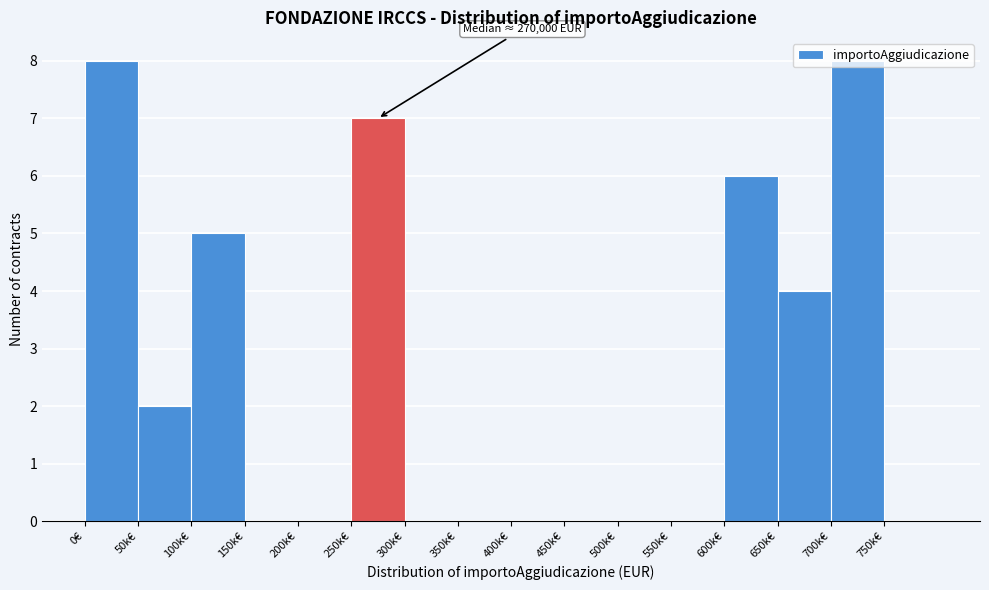

What is the change in value from 300k€ to 600k€?

+6